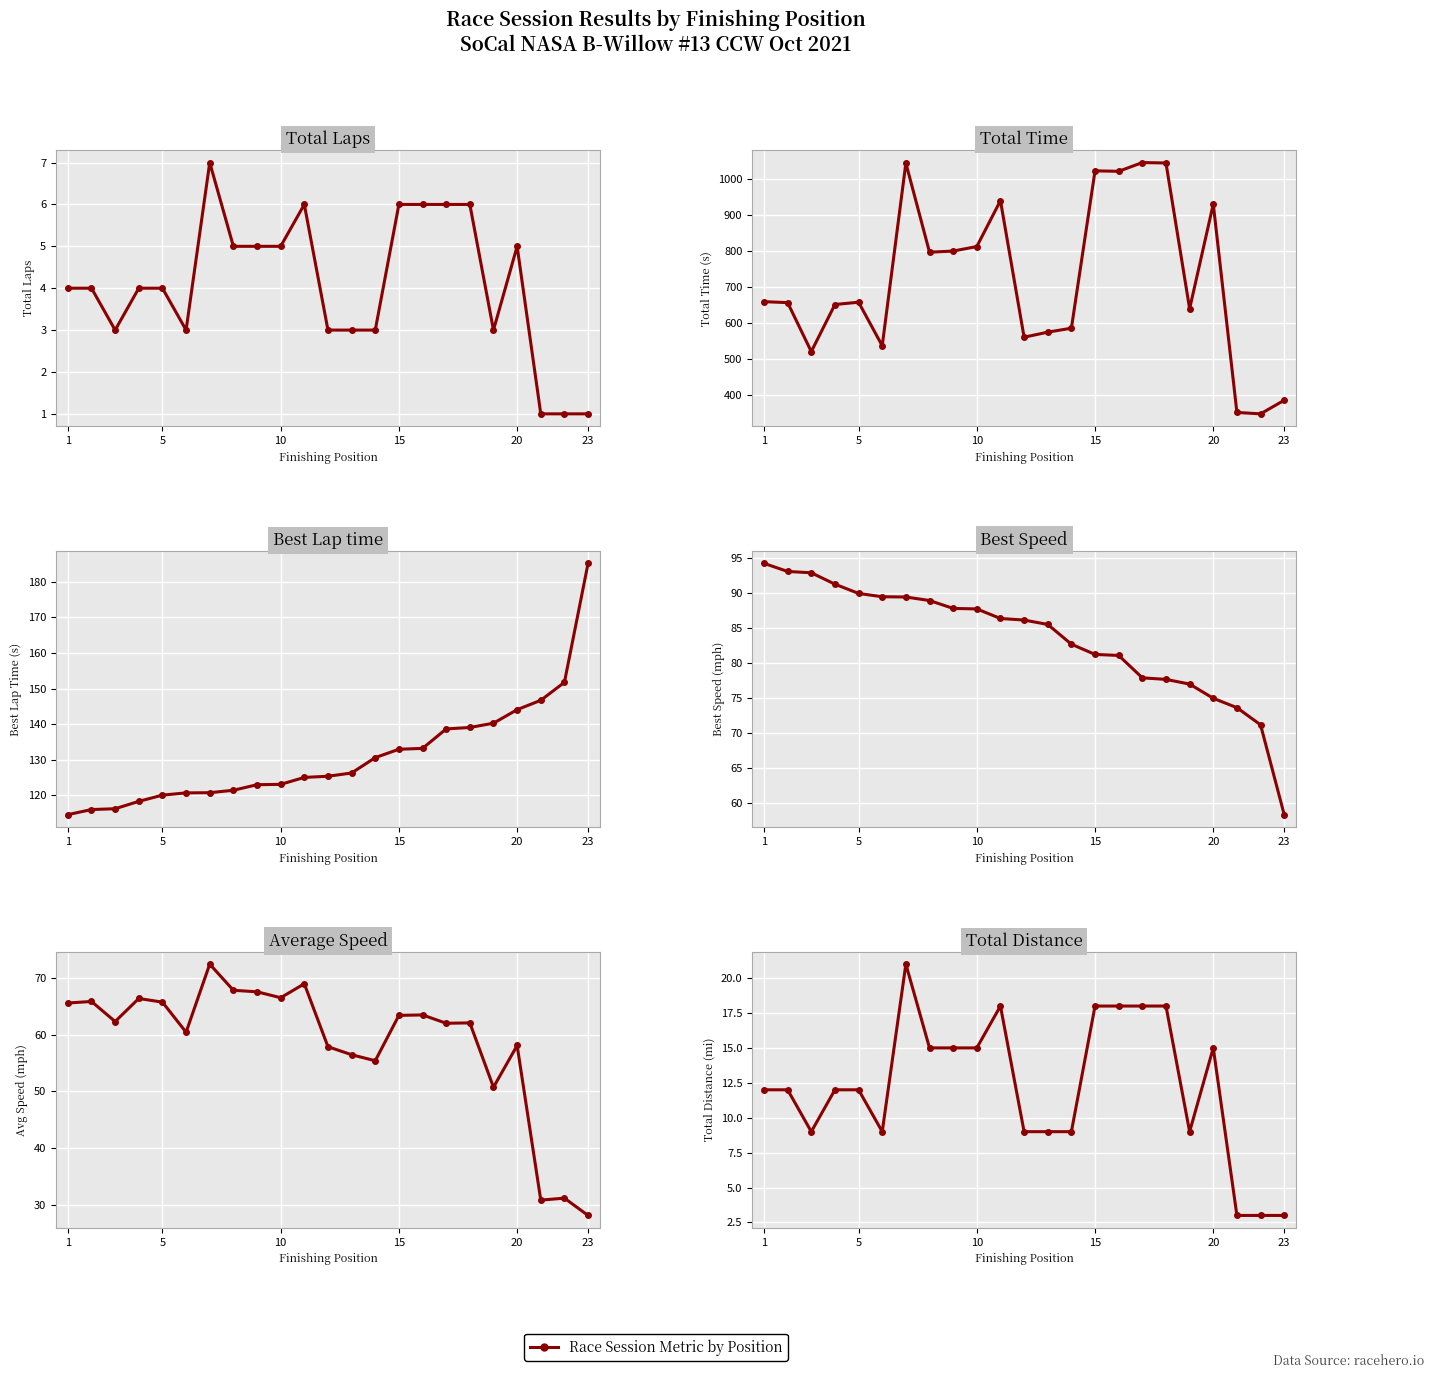

At which label does Best Speed first exceed 86?

1